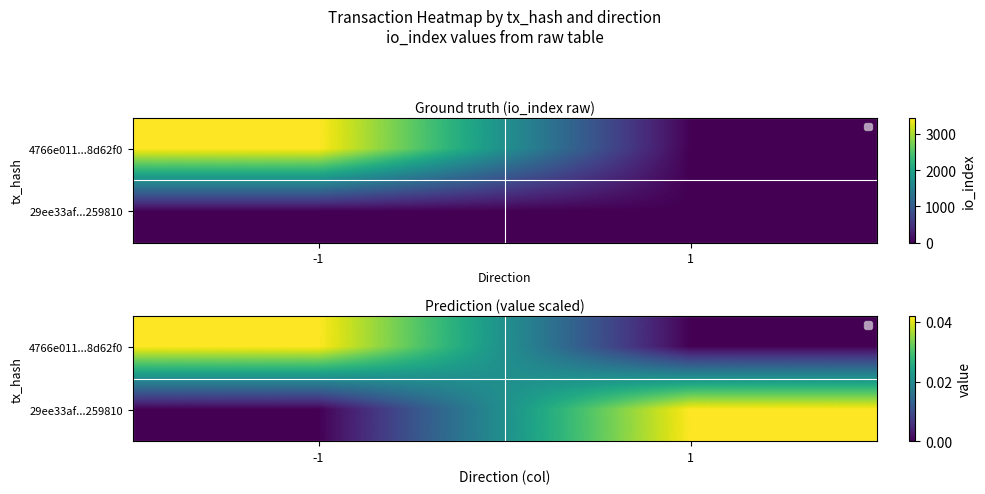

At which label does 4766e011...8d62f0 reach its peak?

-1